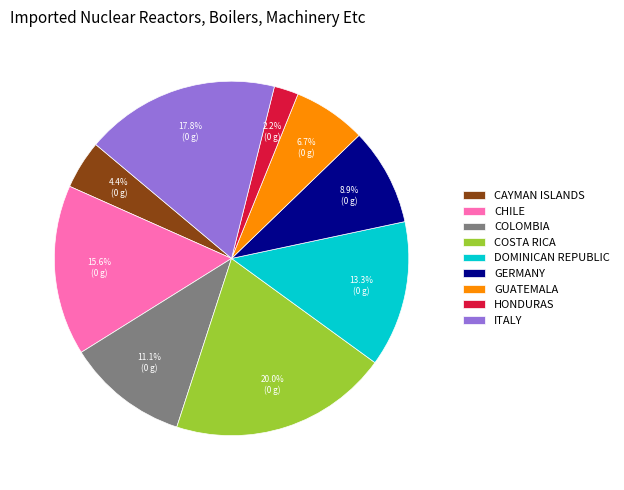

How many segments does this pie chart have?

9